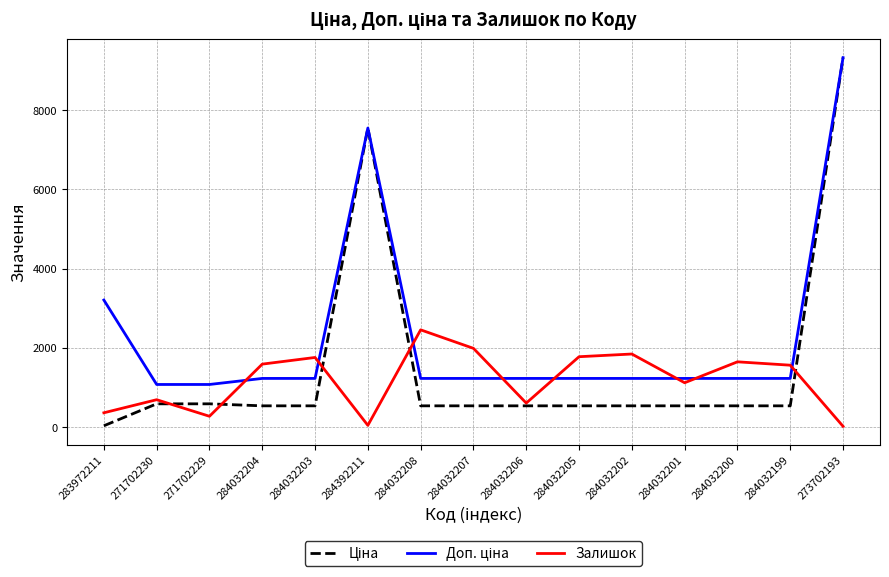

At which category is the sum across all series the highest?

273702193